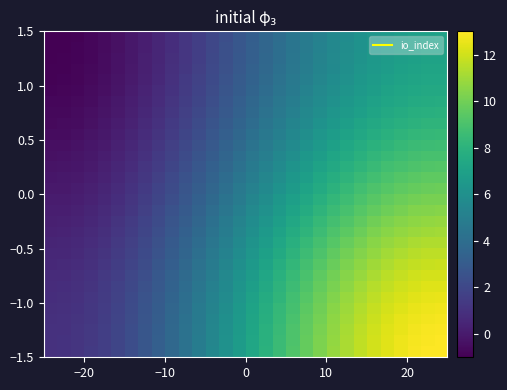

How many distinct data groups are displayed?

30